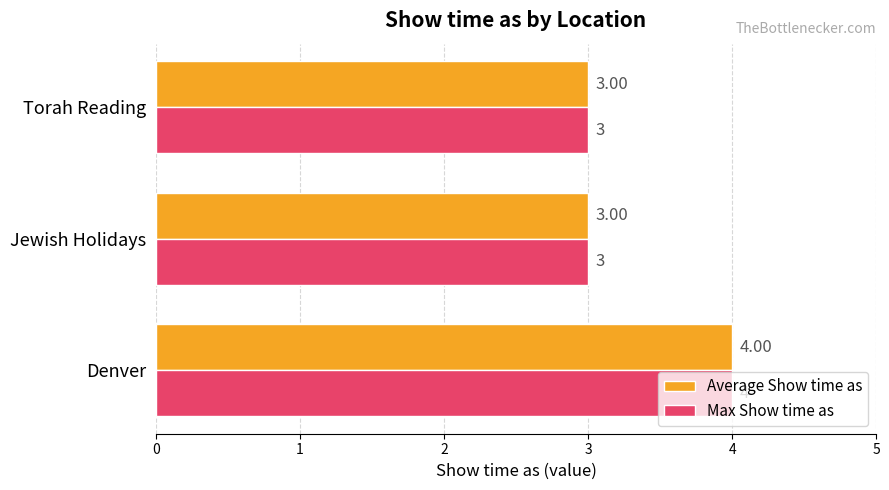

Which category has the highest value across all series?

Denver